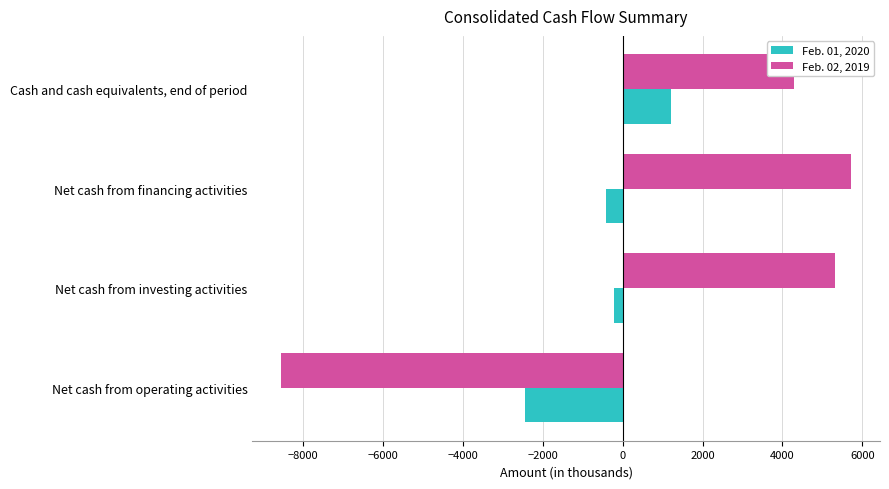

What is the approximate value of Feb. 01, 2020 at Net cash from financing activities, to the nearest 10?

-420